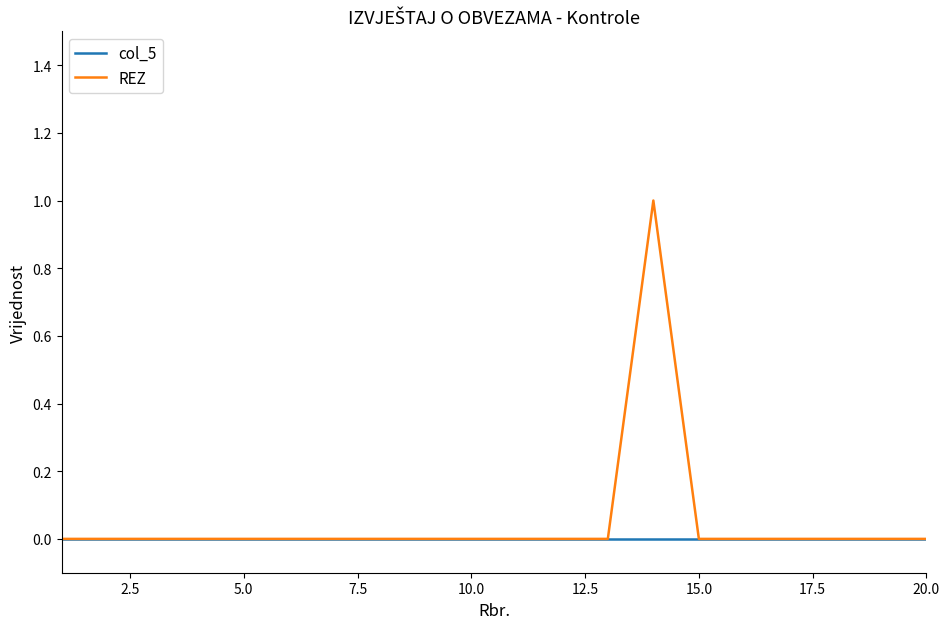

Reading right to left, transcribe all the data shown in this chart.

col_5: 0	0	0	0	0	0	0	0	0	0	0	0	0	0	0	0	0	0	0	0
REZ: 0	0	0	0	0	0	1	0	0	0	0	0	0	0	0	0	0	0	0	0